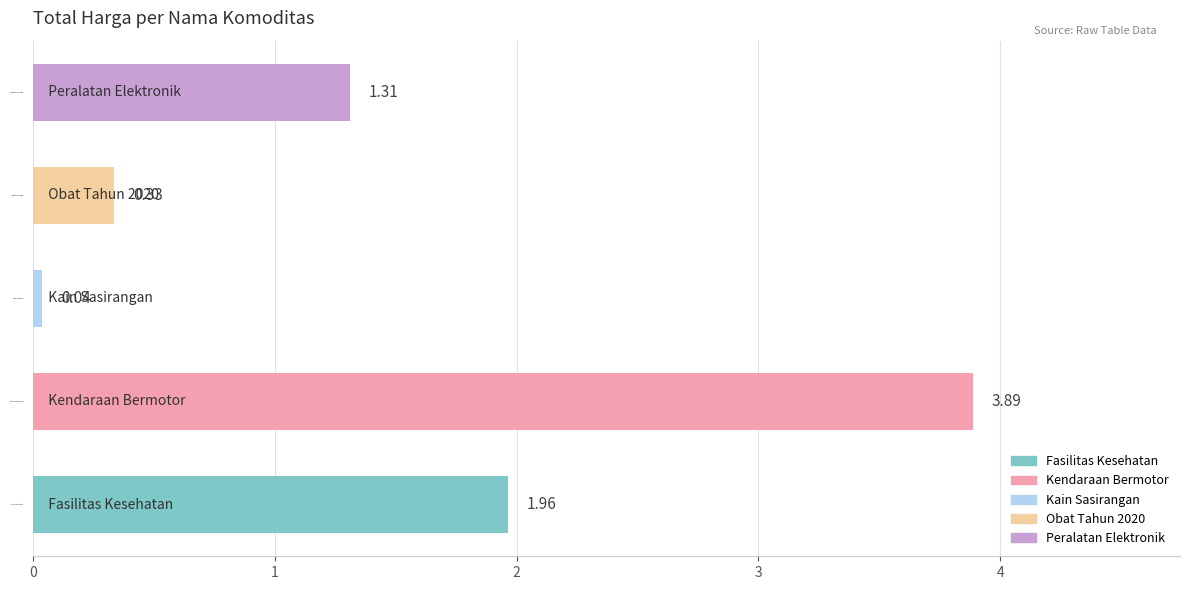

How many categories are shown in the chart?

5